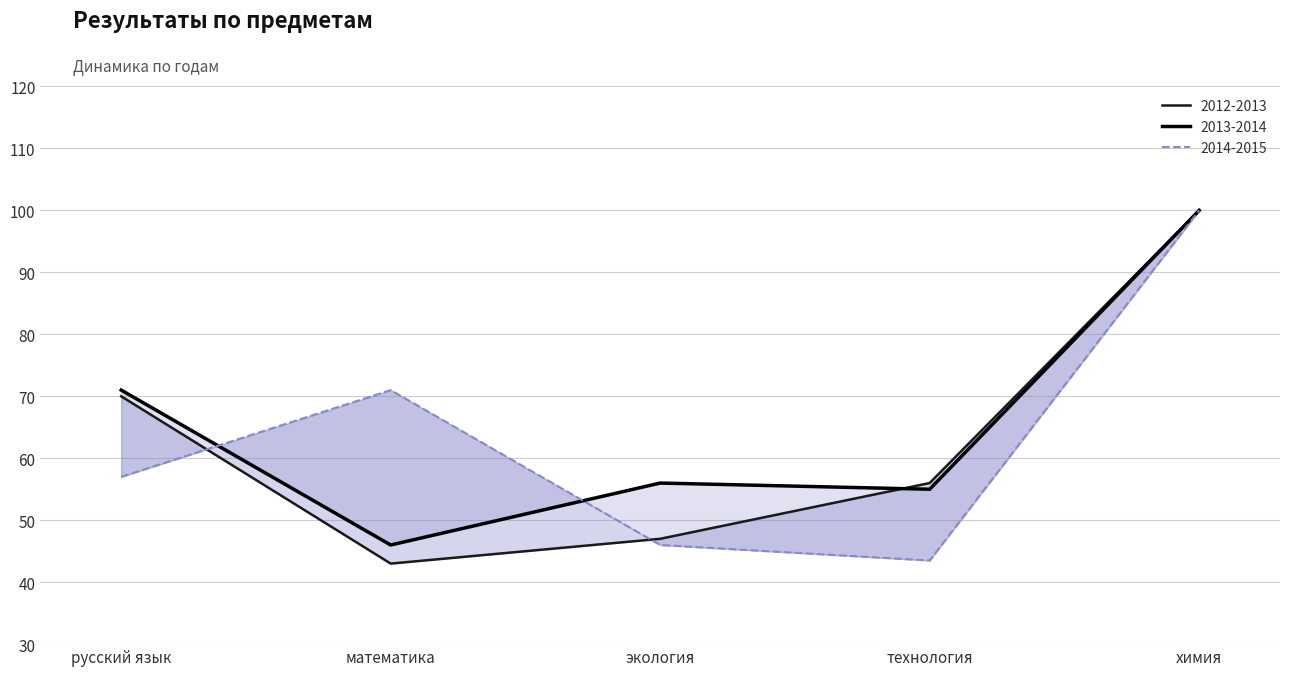

At which label does 2013-2014 first exceed 56?

русский язык